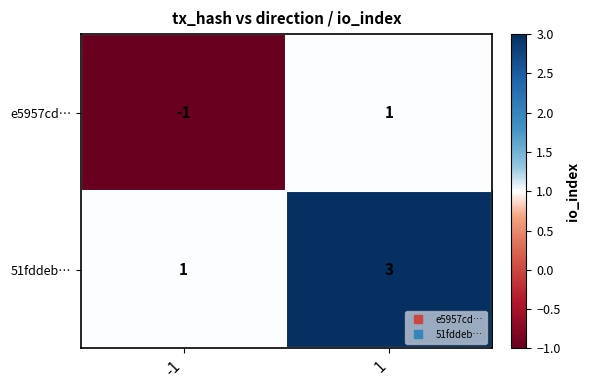

The 51fddeb… series shows 1 at -1. True or false?

True